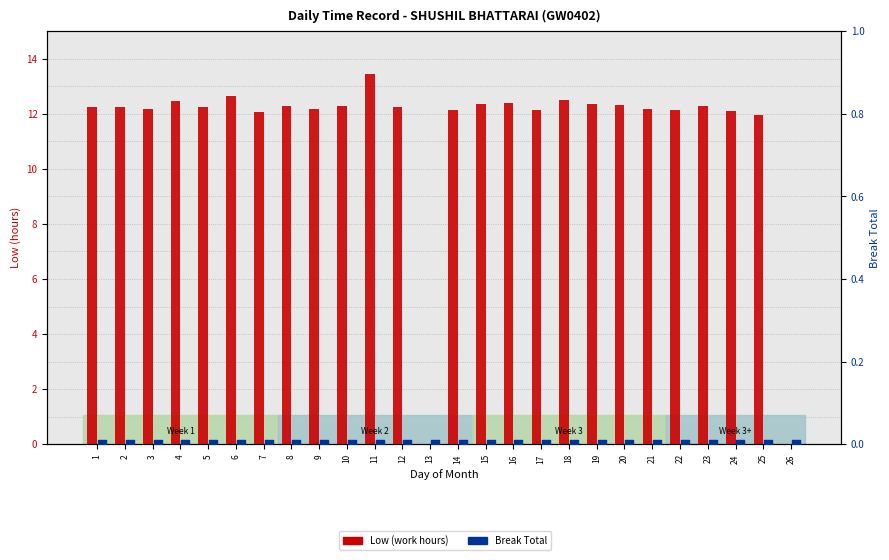

At which category is the sum across all series the highest?

11